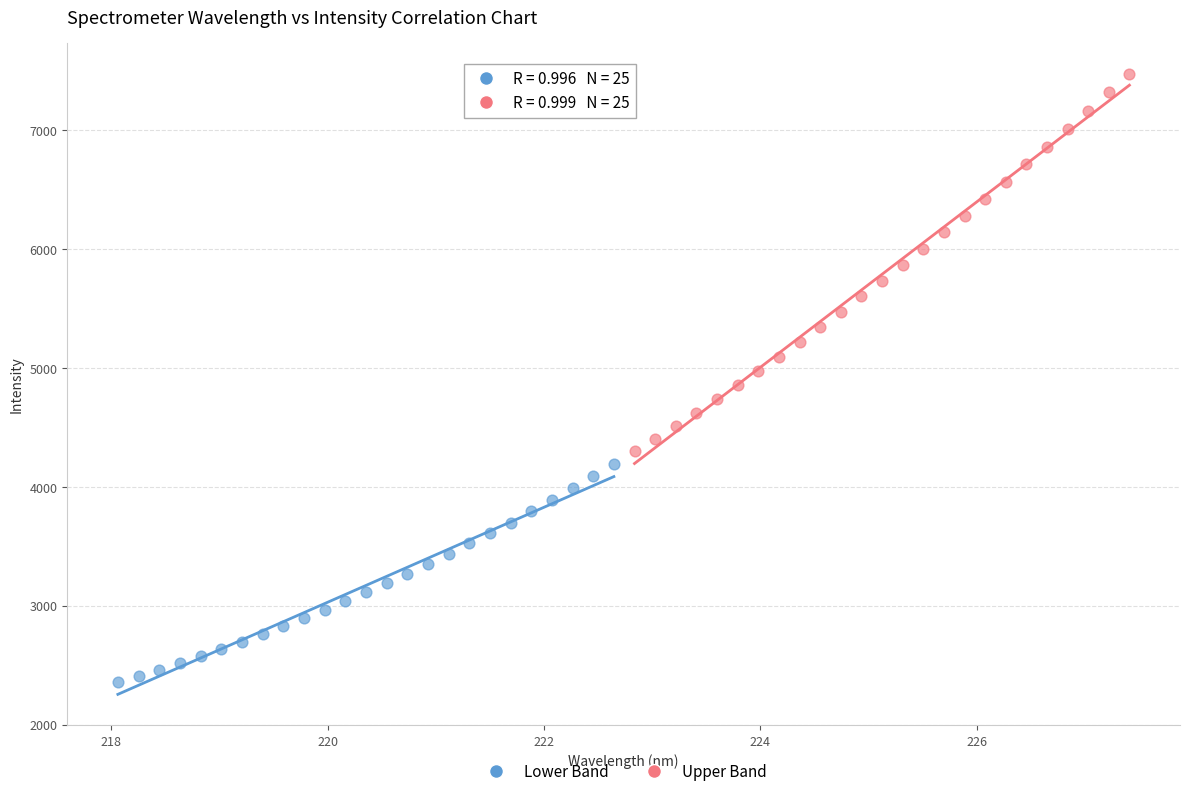

Which series contains the highest Y value?

Upper Band